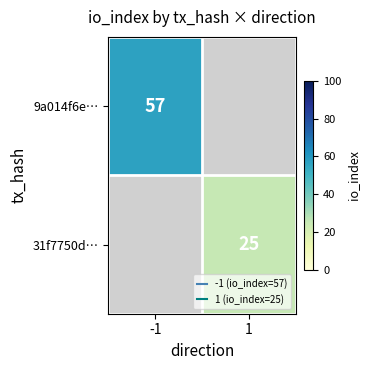

Between 1 and -1, which is larger?

-1